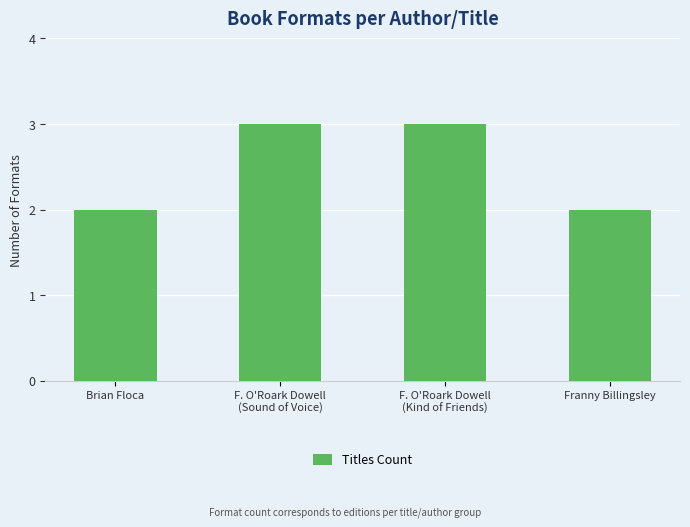

Are the bars grouped side by side (vs. stacked)?

No